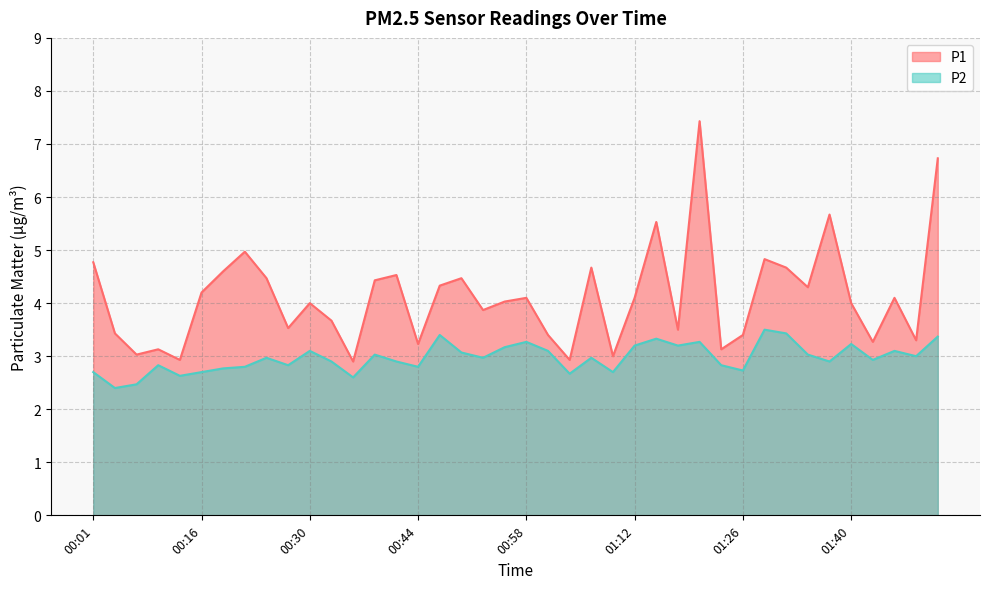

How many lines are shown in the chart?

2